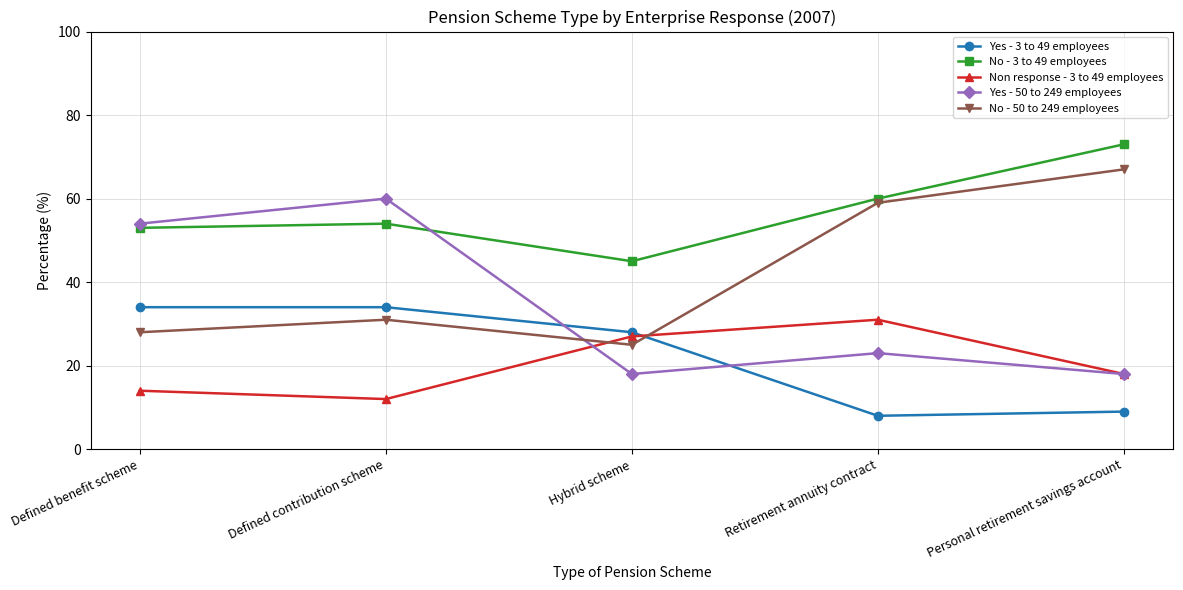

Reading right to left, transcribe all the data shown in this chart.

Yes - 3 to 49 employees: 9	8	28	34	34
No - 3 to 49 employees: 73	60	45	54	53
Non response - 3 to 49 employees: 18	31	27	12	14
Yes - 50 to 249 employees: 18	23	18	60	54
No - 50 to 249 employees: 67	59	25	31	28